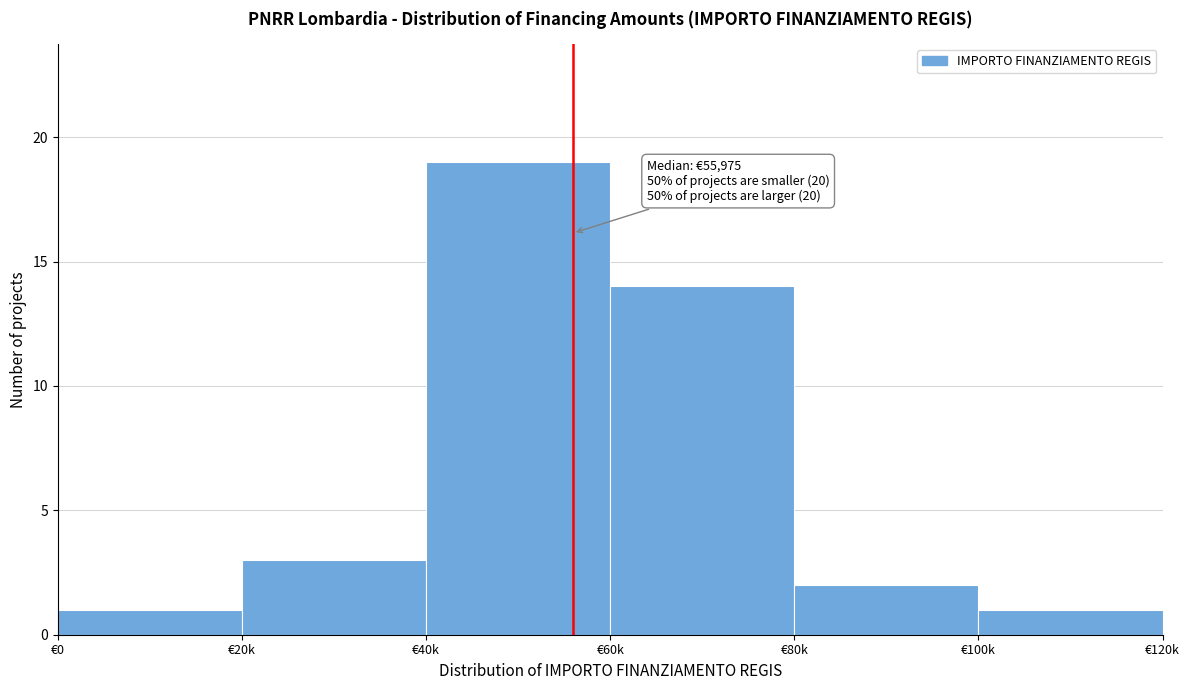

Reading right to left, list all the values displayed in this chart.

€100k=1	€80k=2	€60k=14	€40k=19	€20k=3	€0=1